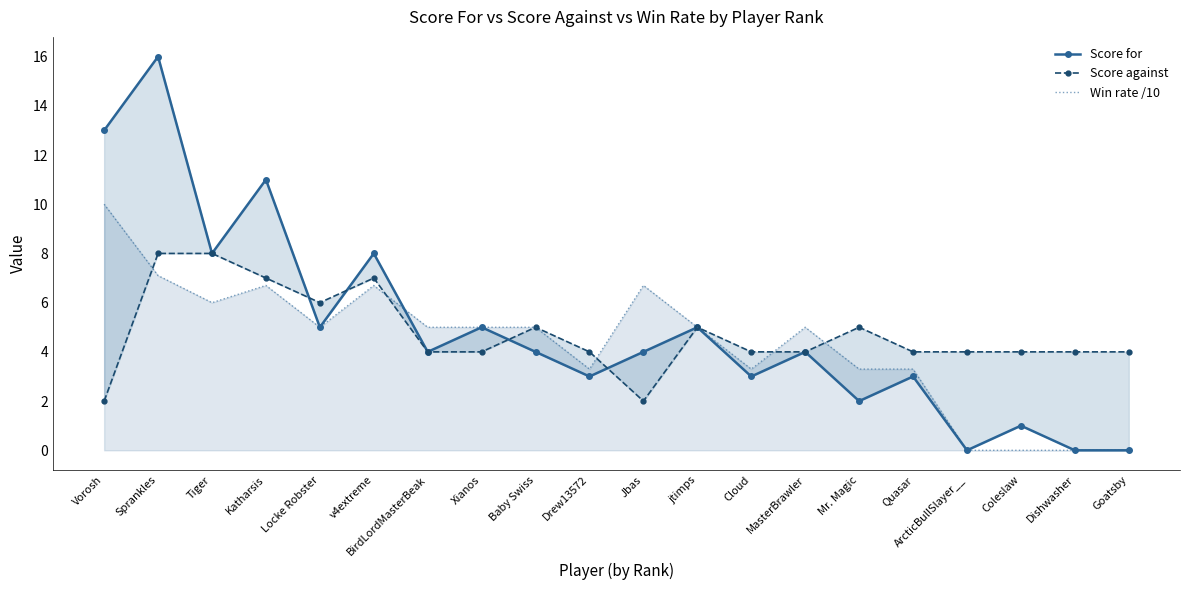

What is the total value across all series at Jbas?

12.7